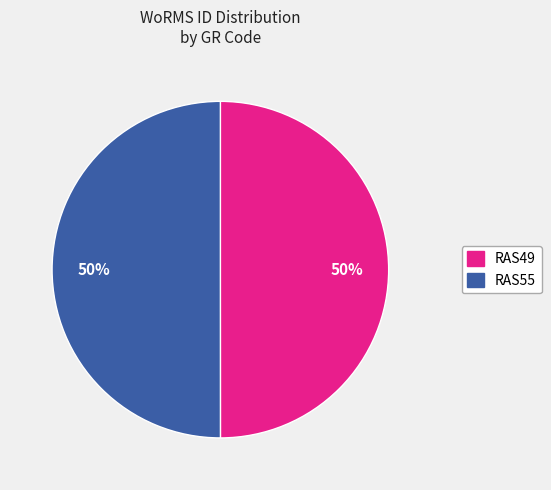

Combined, do RAS55 and RAS49 account for over 50%?

Yes